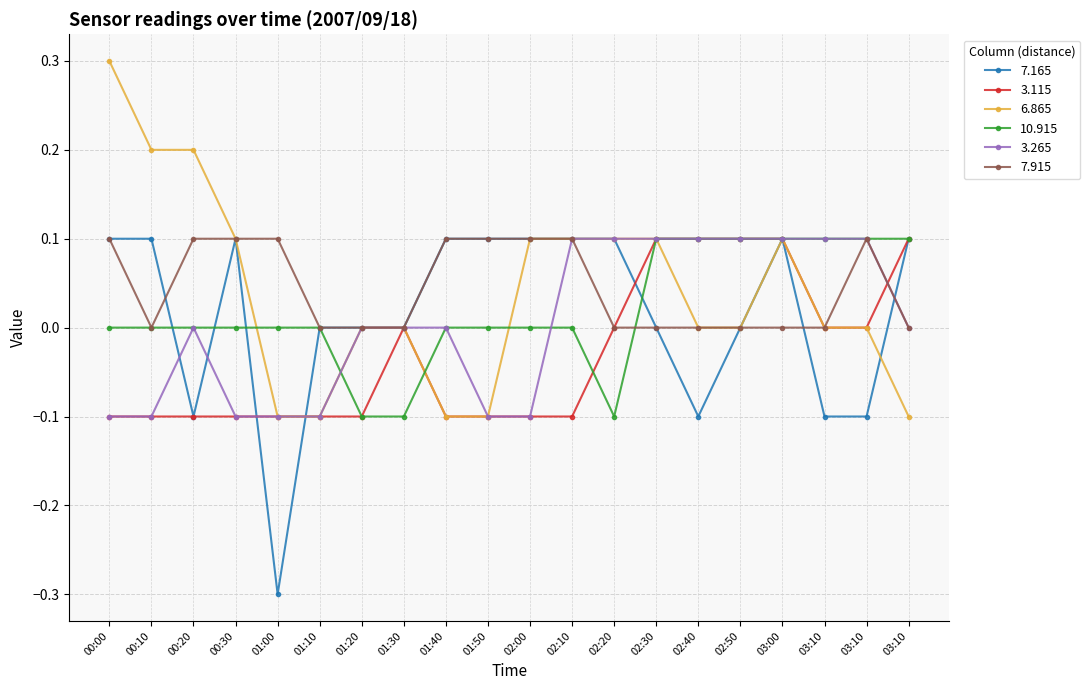

What are all the series names shown in the legend?

7.165, 3.115, 6.865, 10.915, 3.265, 7.915